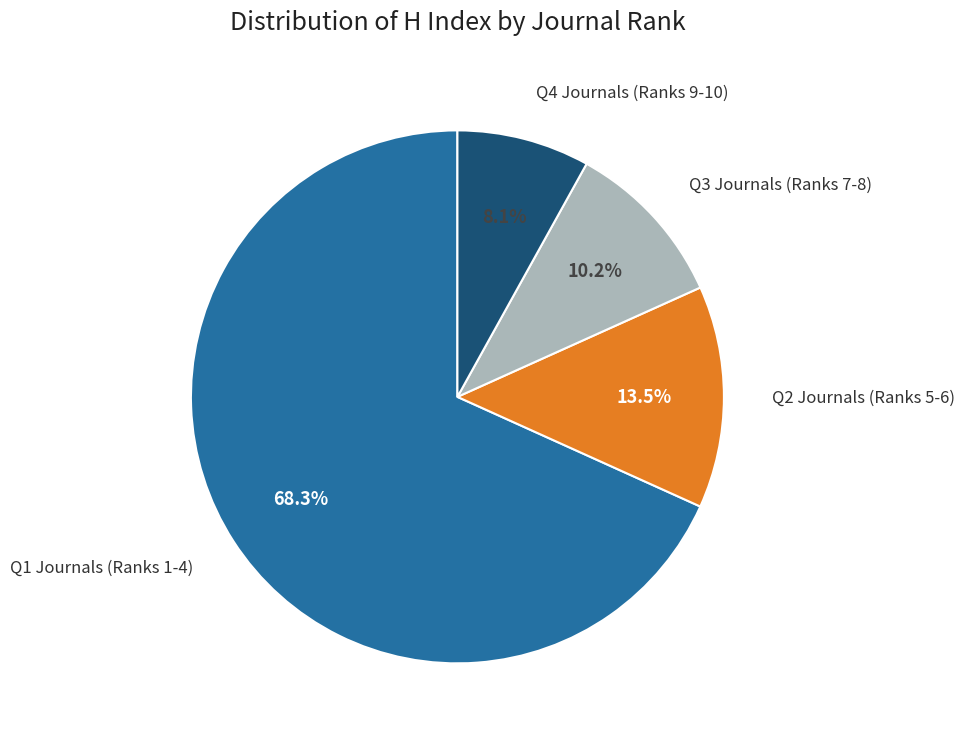

Rank the categories by value from highest to lowest.

Q1 Journals (Ranks 1-4), Q2 Journals (Ranks 5-6), Q3 Journals (Ranks 7-8), Q4 Journals (Ranks 9-10)